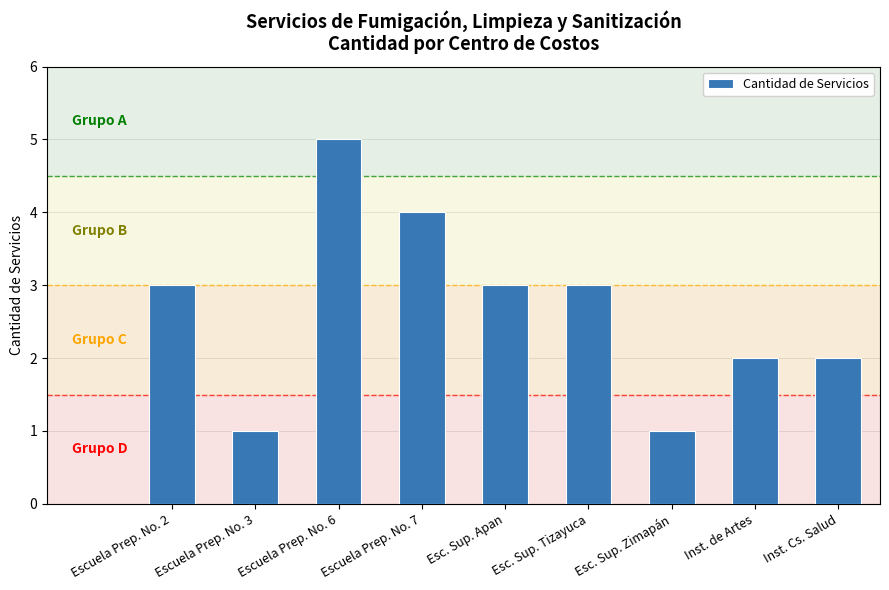

What is the label of the 2nd bar from the right?

Inst. de Artes